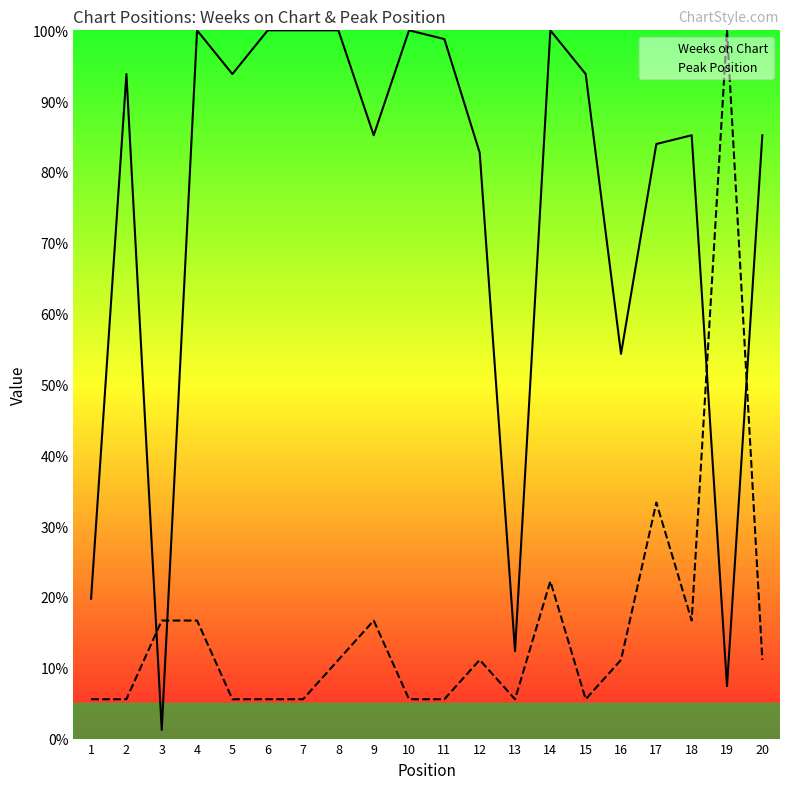

What is the value of the Peak Position point at the 4th from the left?

16.7